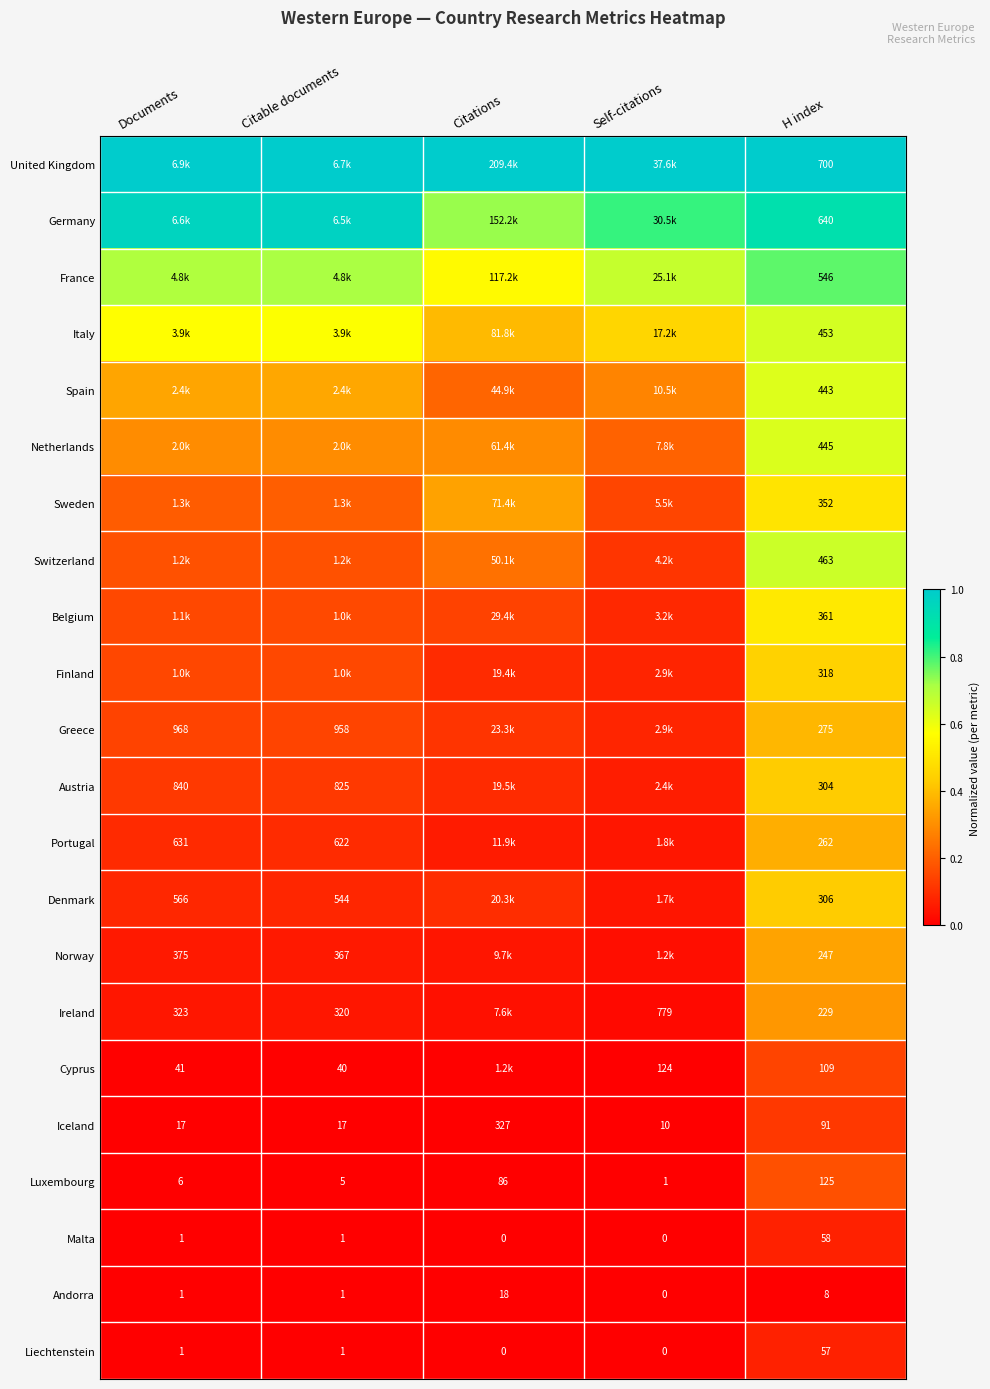

At which label is Iceland closest to 168?

H index